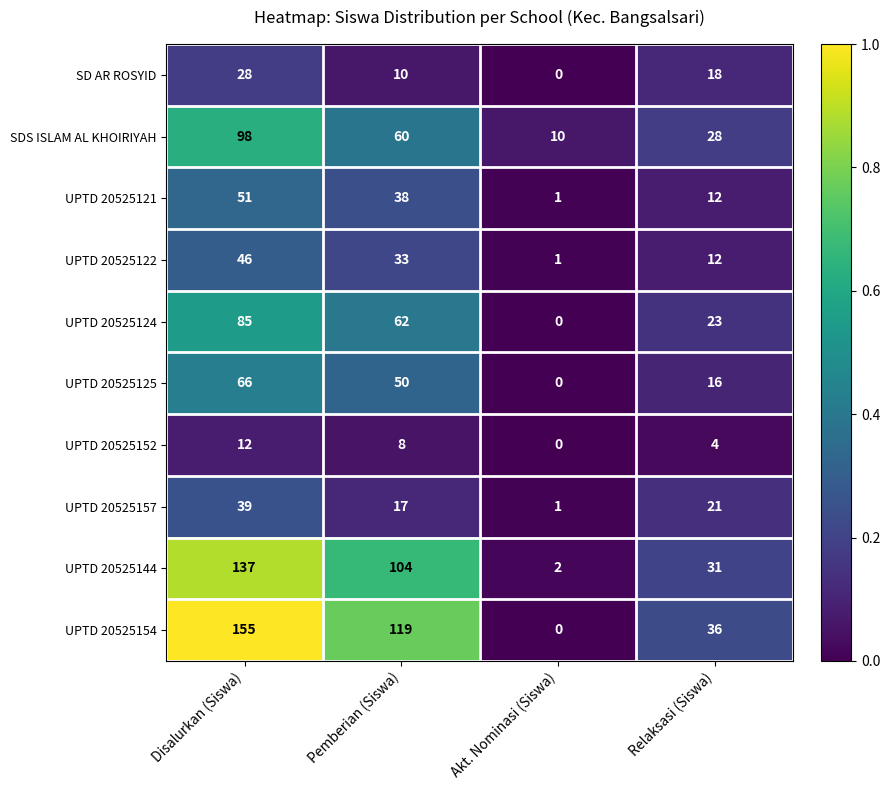

What is the difference between the SD AR ROSYID values at Akt. Nominasi (Siswa) and Relaksasi (Siswa)?

18